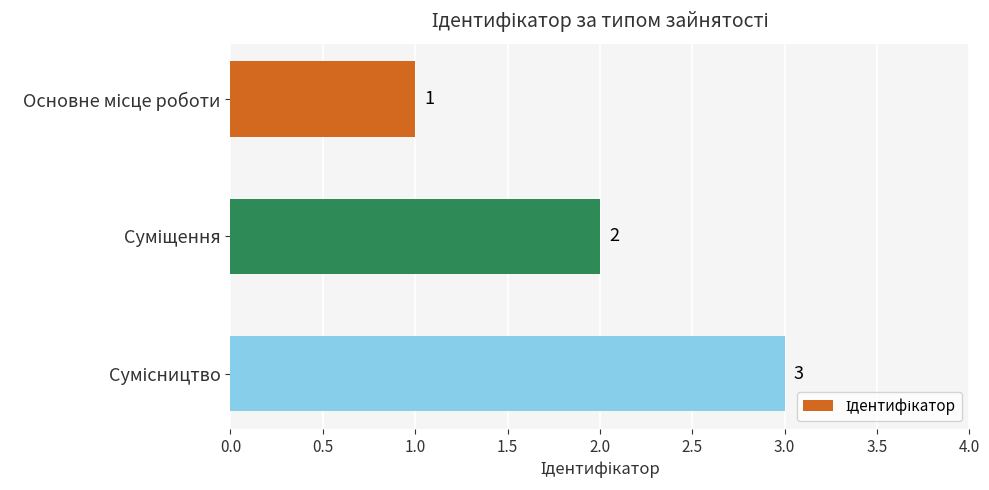

What is the sum of all values?

6